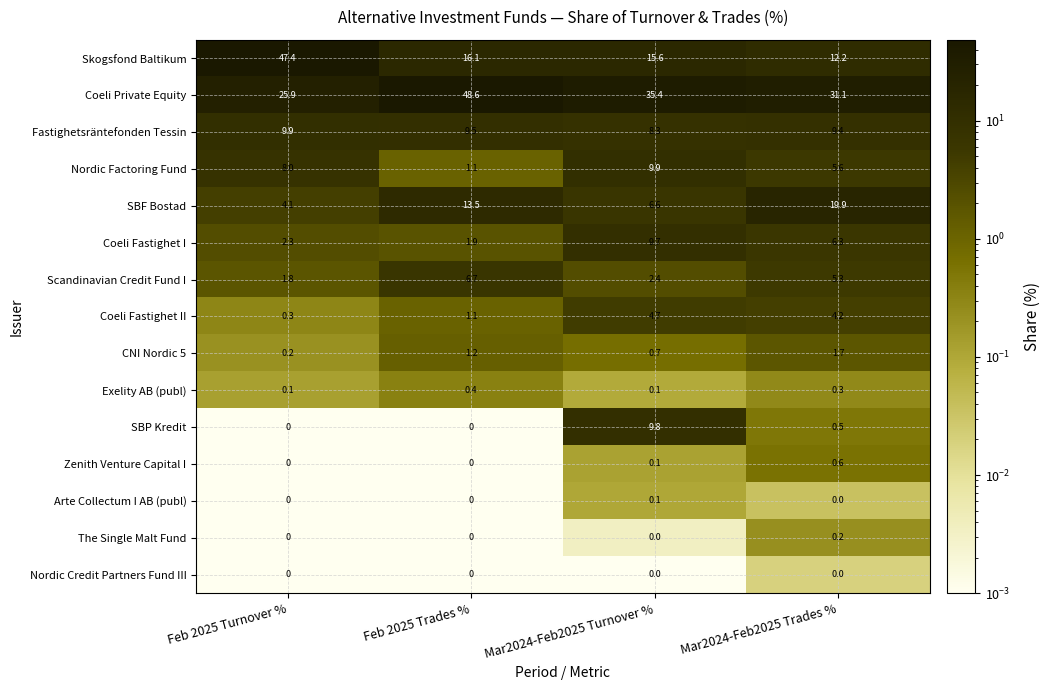

Which series has the largest total across all categories?

Coeli Private Equity